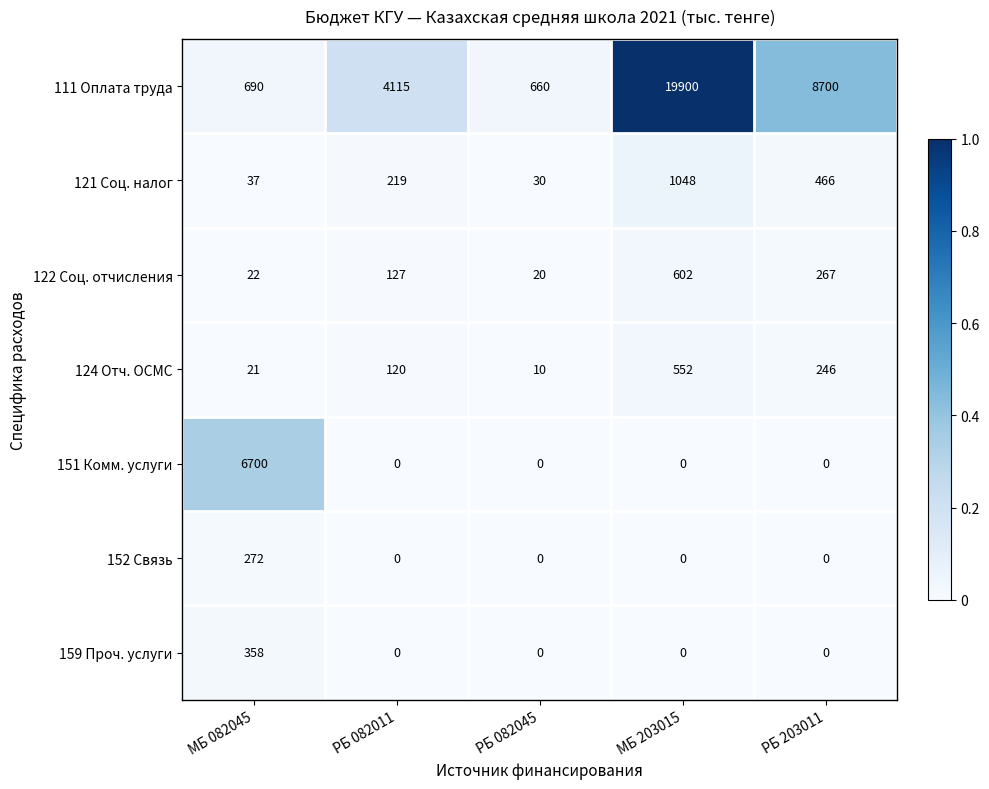

Is it true that 151 Комм. услуги equals 11458 at МБ 082045?

False